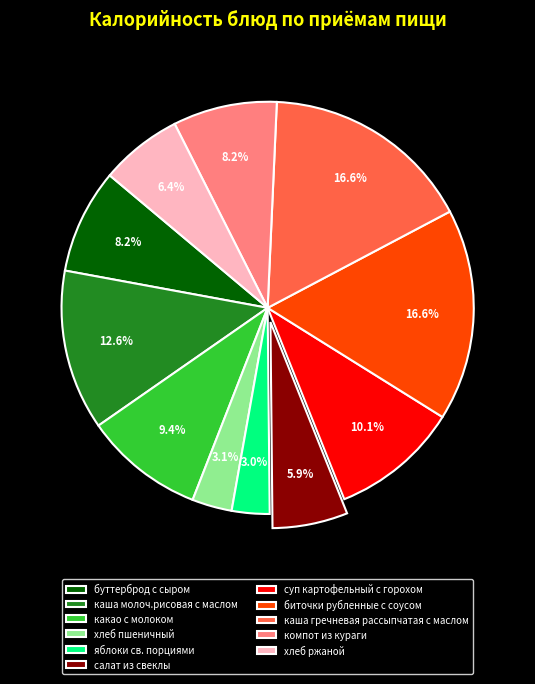

Count the number of slices in the pie.

11